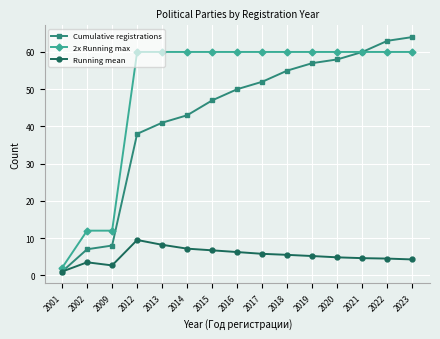

True or false: 2x Running max has a value of 4.9 at 2009.

False